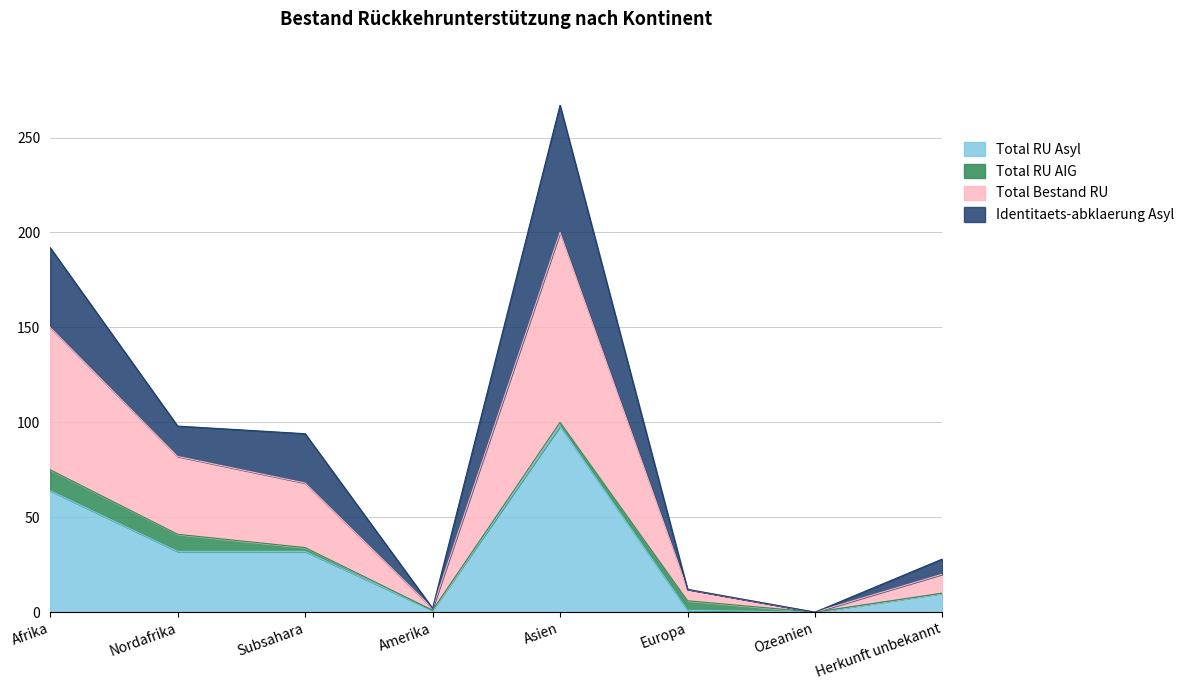

What is the value of the Total RU Asyl point at the 1st from the left?

64